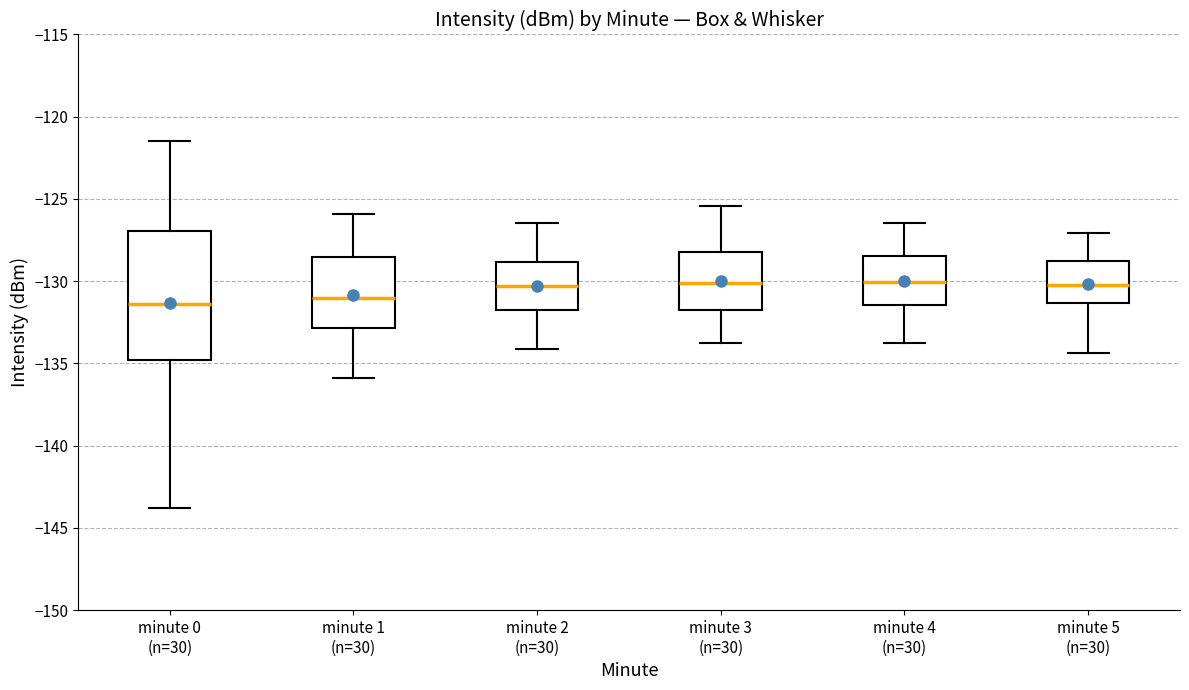

Reading left to right, transcribe this box plot: for each box, give where its median line is, the range the box spans, and where its two whiskers end, as read against the y-axis. The values are not printed on the chart, so give them approximately, as read against the axis.

minute 0 (n=30): median -131.5, box -135.0 to -127.0, whiskers -144.0 to -121.5
minute 1 (n=30): median -131.0, box -133.0 to -128.5, whiskers -136.0 to -126.0
minute 2 (n=30): median -130.5, box -131.5 to -129.0, whiskers -134.0 to -126.5
minute 3 (n=30): median -130.0, box -132.0 to -128.0, whiskers -134.0 to -125.5
minute 4 (n=30): median -130.0, box -131.5 to -128.5, whiskers -134.0 to -126.5
minute 5 (n=30): median -130.0, box -131.5 to -128.5, whiskers -134.5 to -127.0